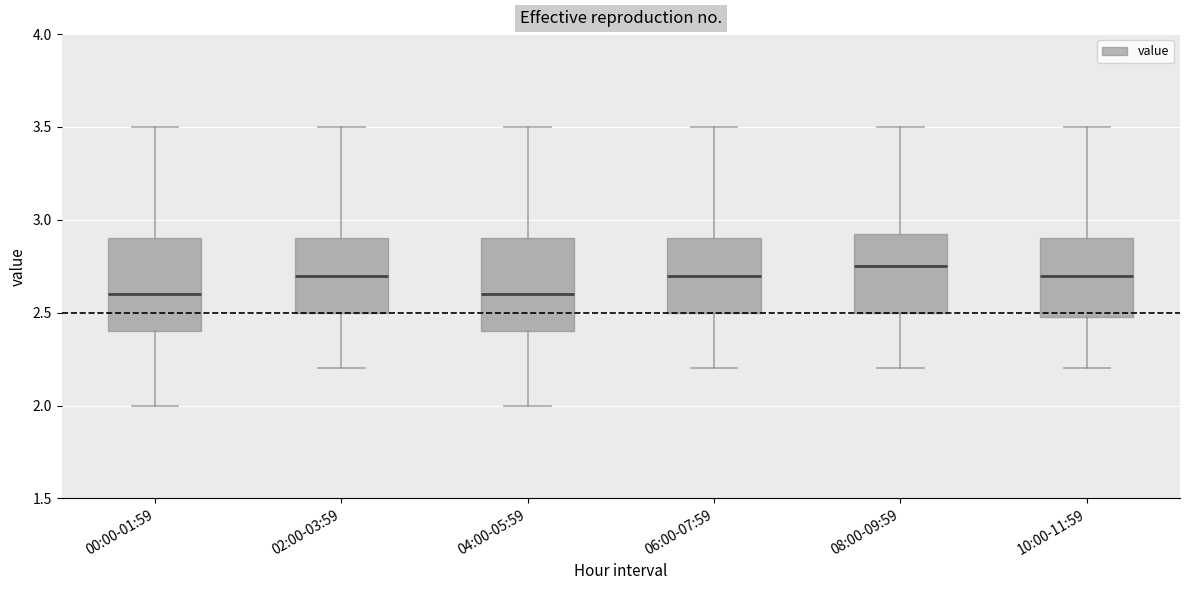

Where is the upper edge of the box for 06:00-07:59 on the y-axis? The values are not printed on the chart, so give them approximately, as read against the axis.

2.90